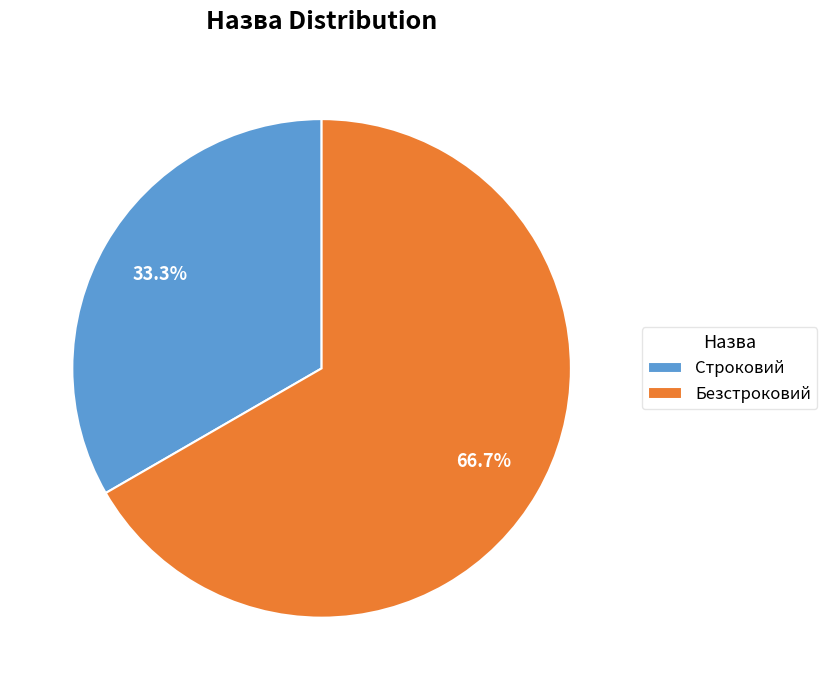

What percentage do Строковий and Безстроковий together represent?

100.0%